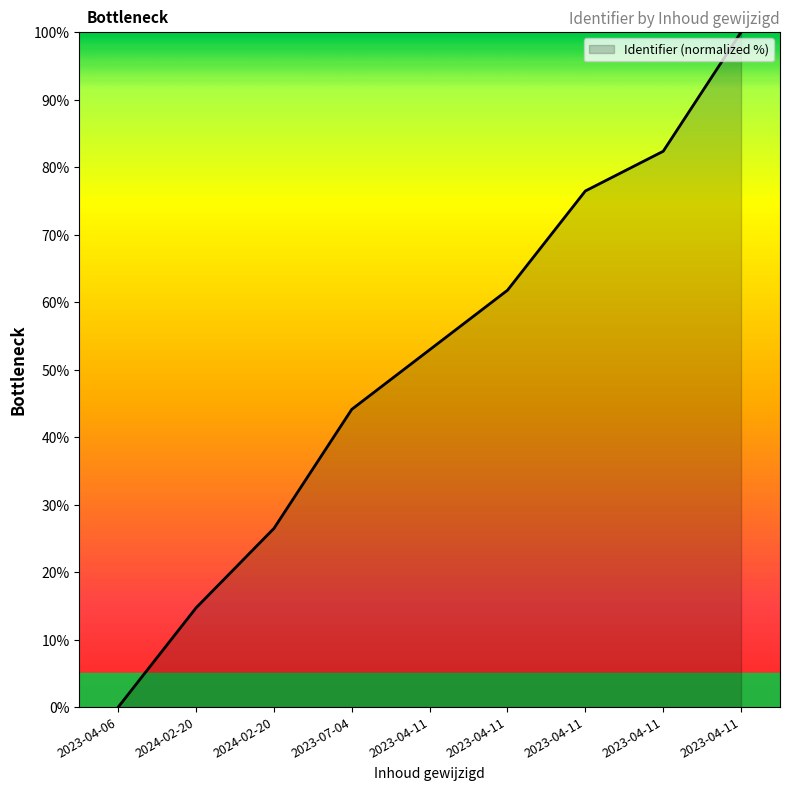

At which category does the chart reach its peak across all series?

2023-04-11